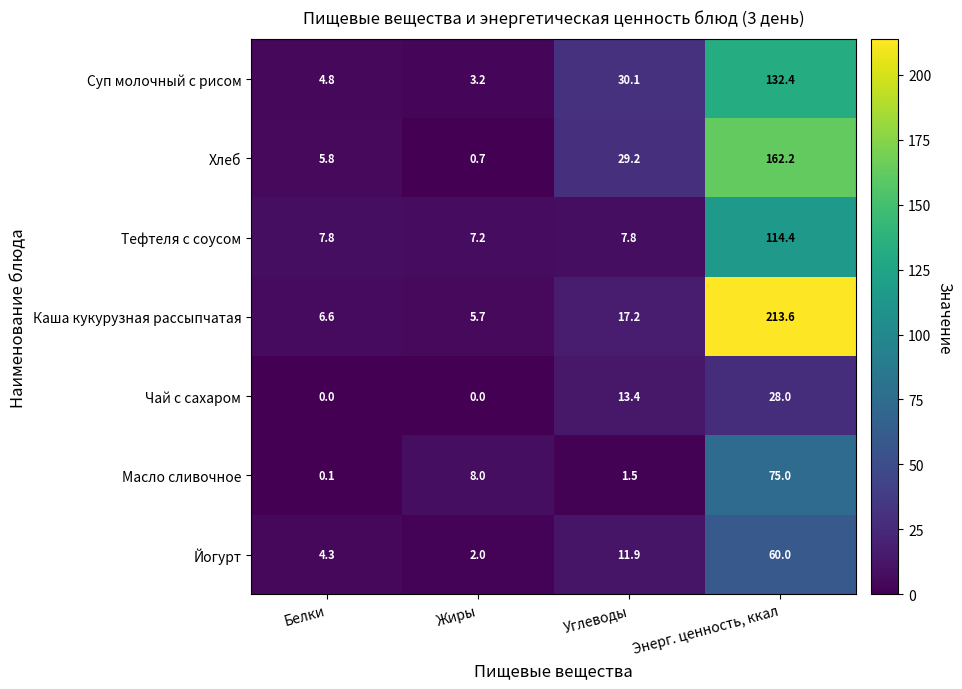

What is the difference between the highest and lowest values at Белки?

7.8